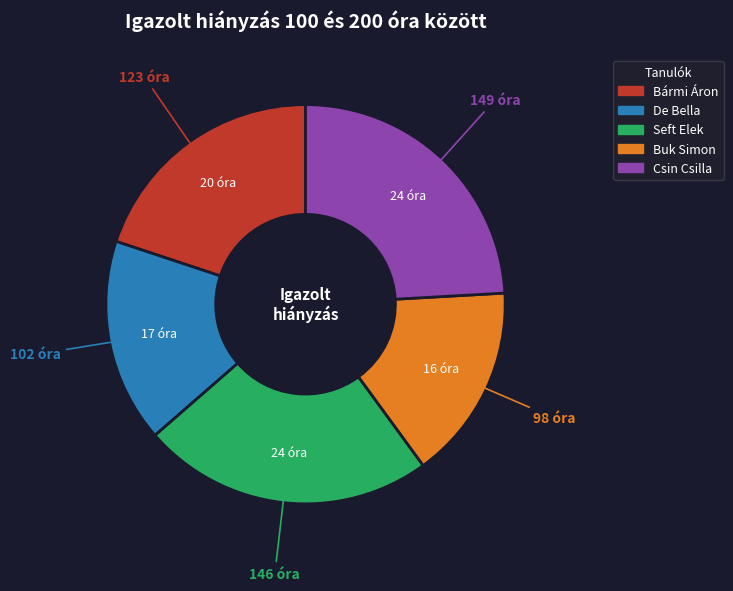

Is it true that Seft Elek is 33% of the pie?

False